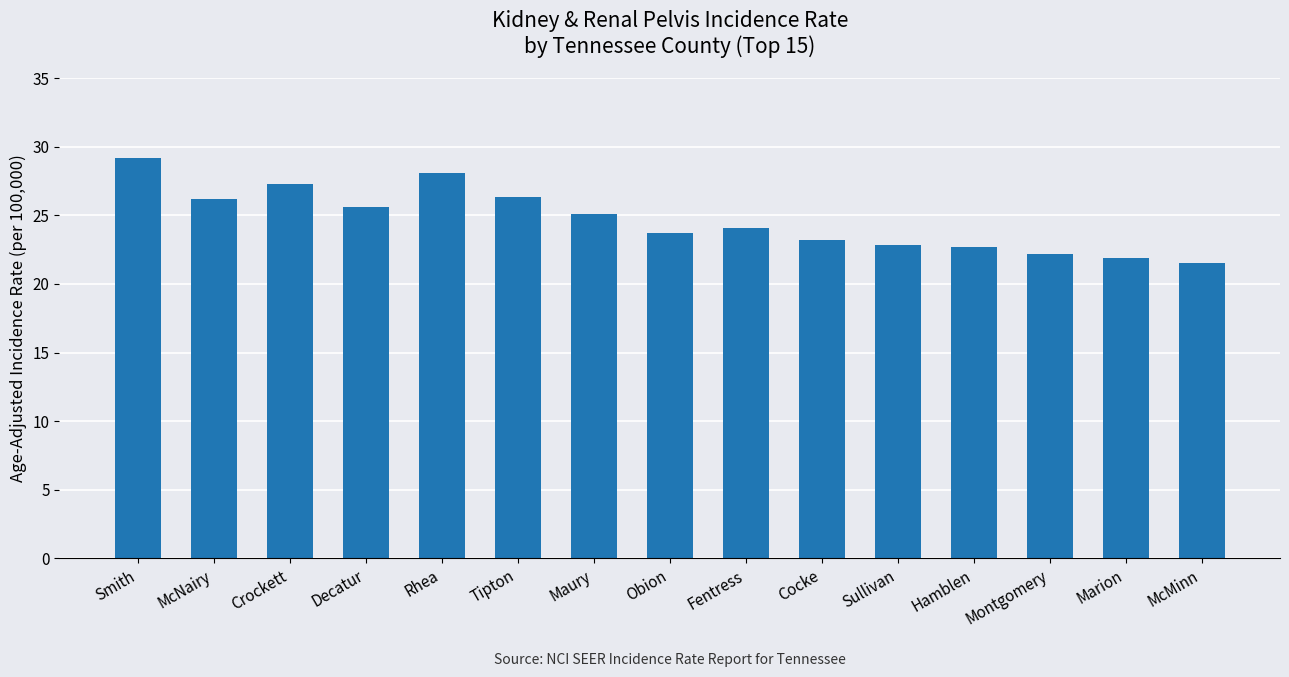

What value does the data have at Sullivan?

22.8